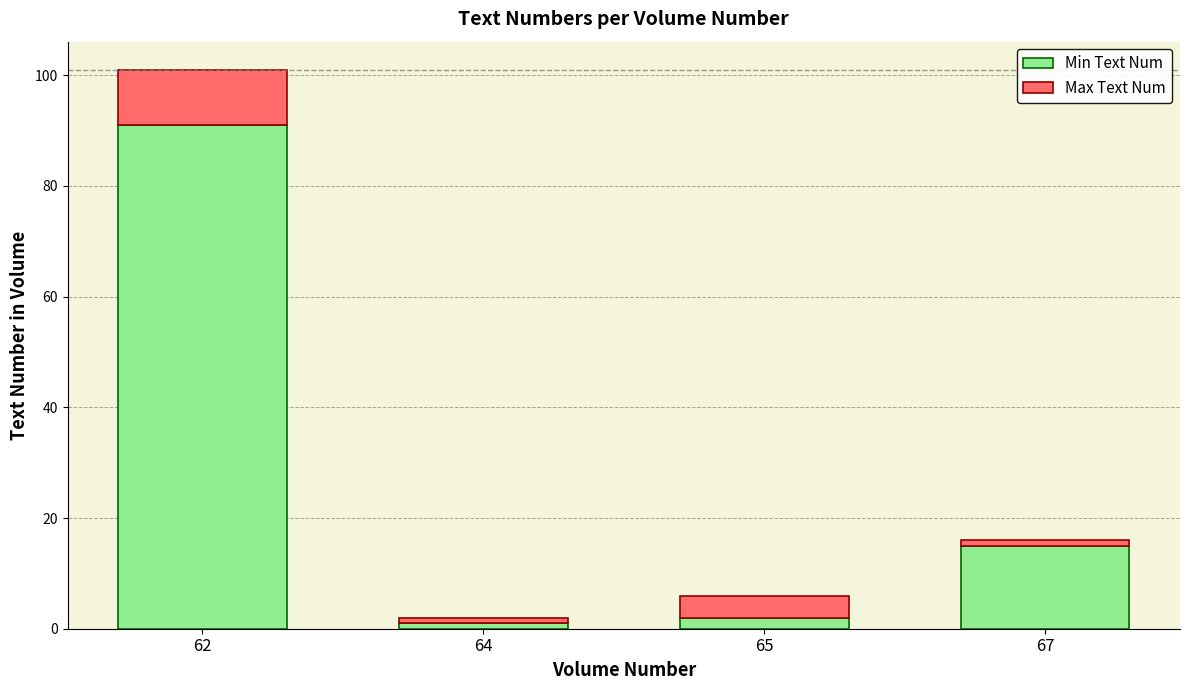

What is the approximate value of Min Text Num at 62?

91